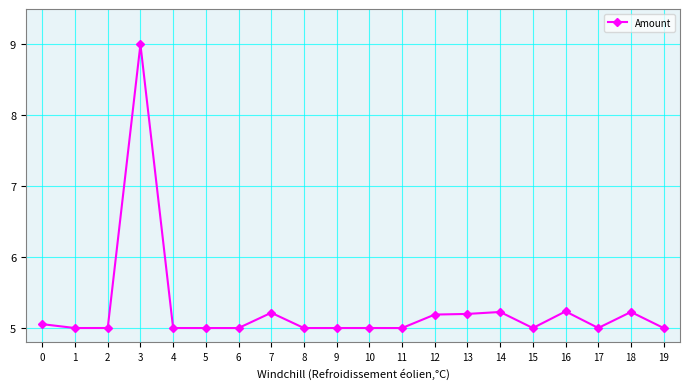

Is it true that the value at 17 is 5.0?

True